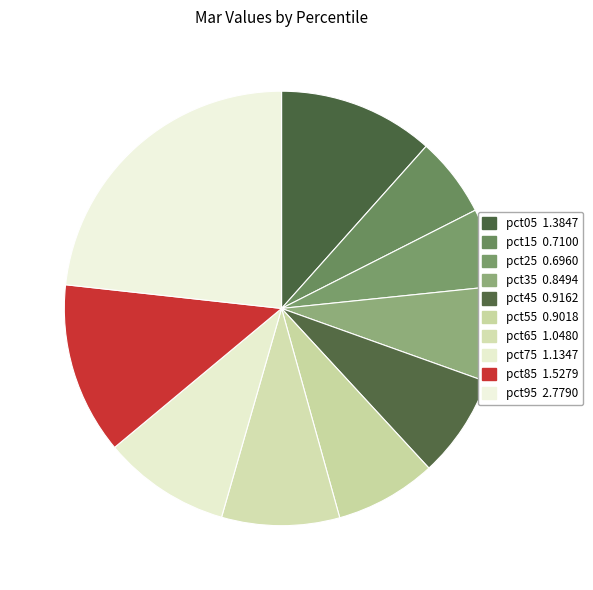

To the nearest percent, what percentage of the pie is pct25?

6%